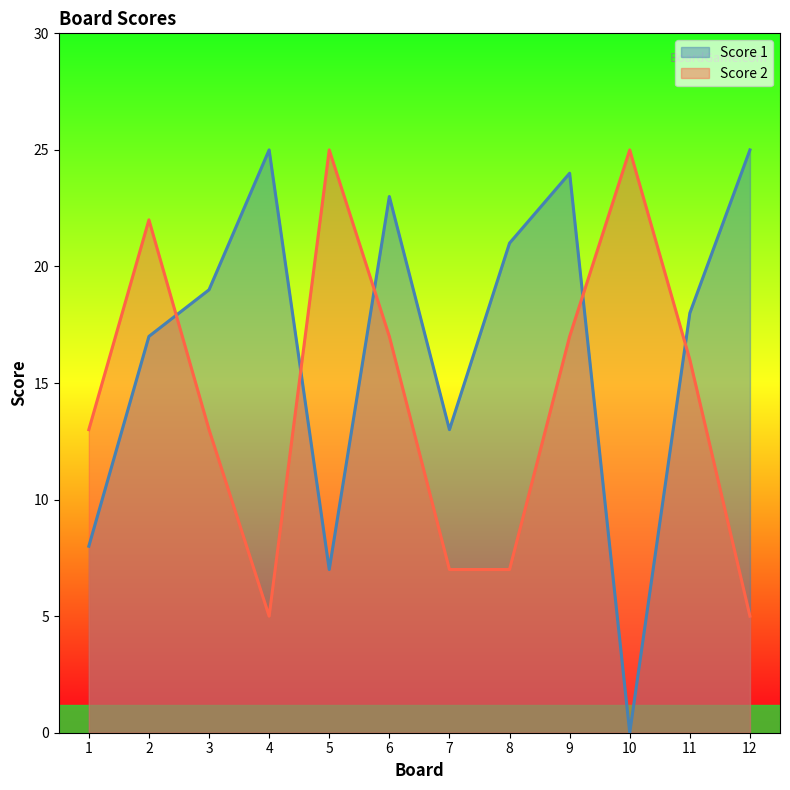

What is the difference between the Score 1 values at 5 and 10?

7